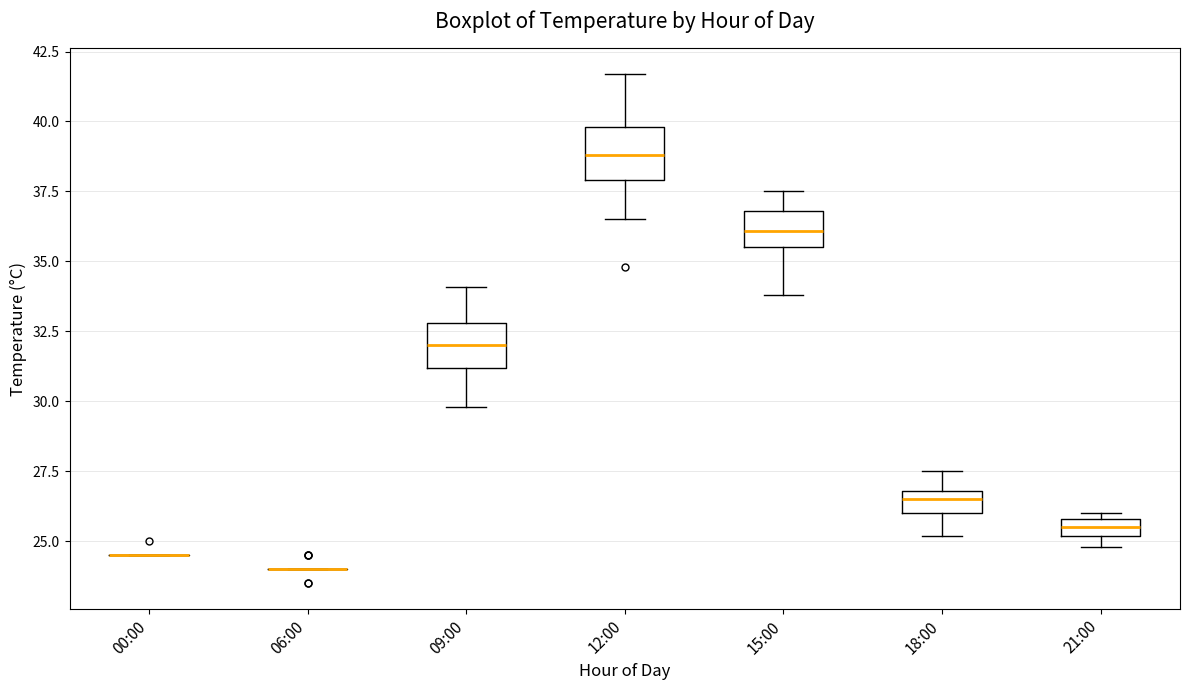

Where is the upper edge of the box for 09:00 on the y-axis? The values are not printed on the chart, so give them approximately, as read against the axis.

33.0